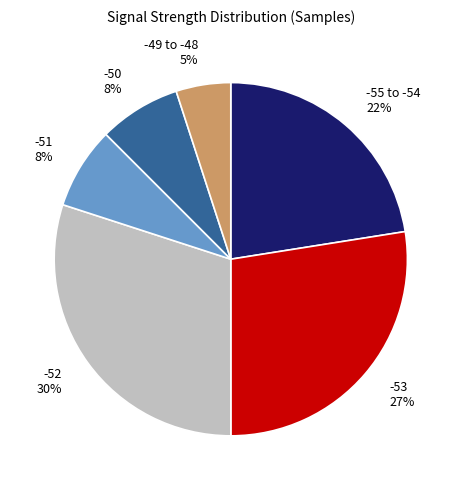

To the nearest percent, what portion does -51 represent?

8%